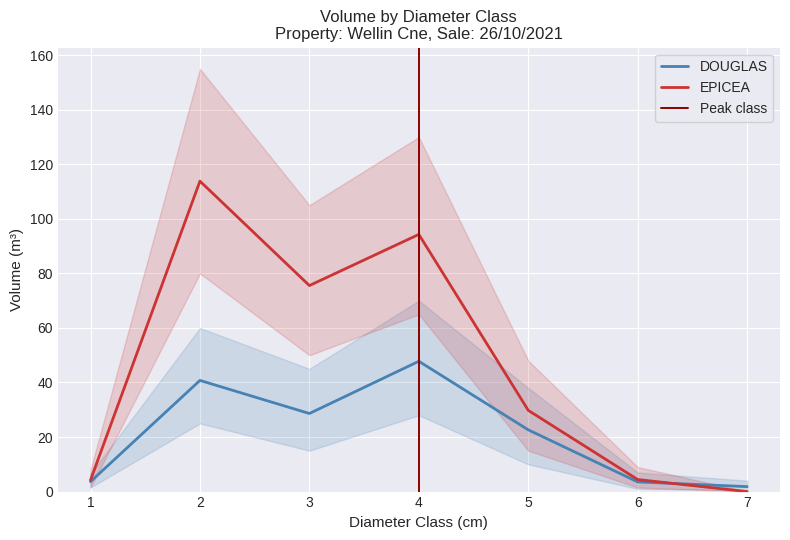

What is the difference between the maximum and minimum values in the EPICEA series?

113.8